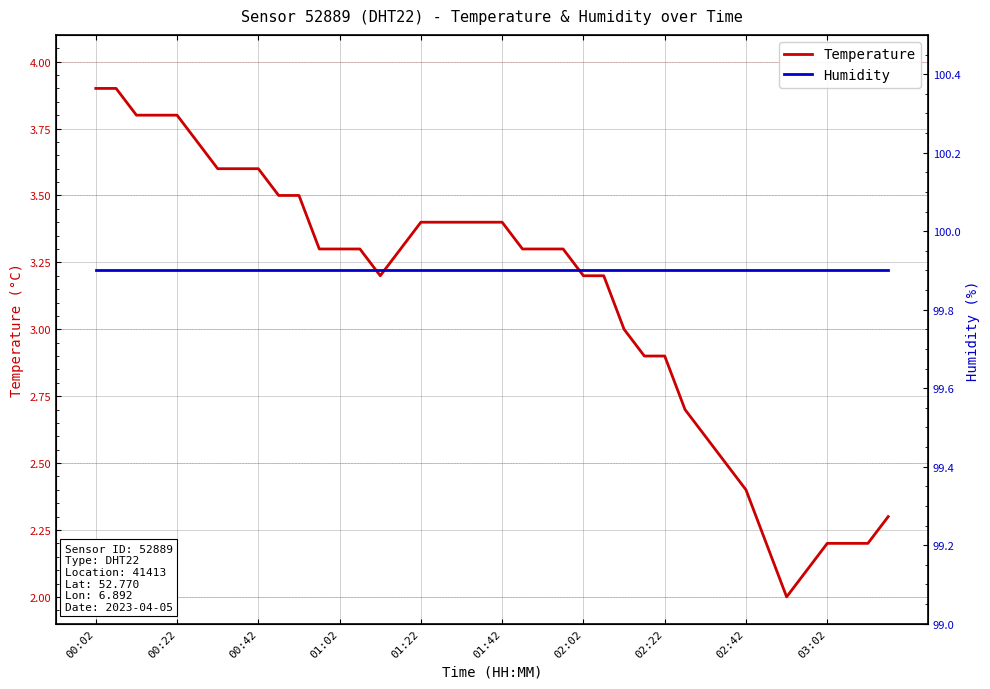

True or false: Humidity and Temperature cross at least once.

False